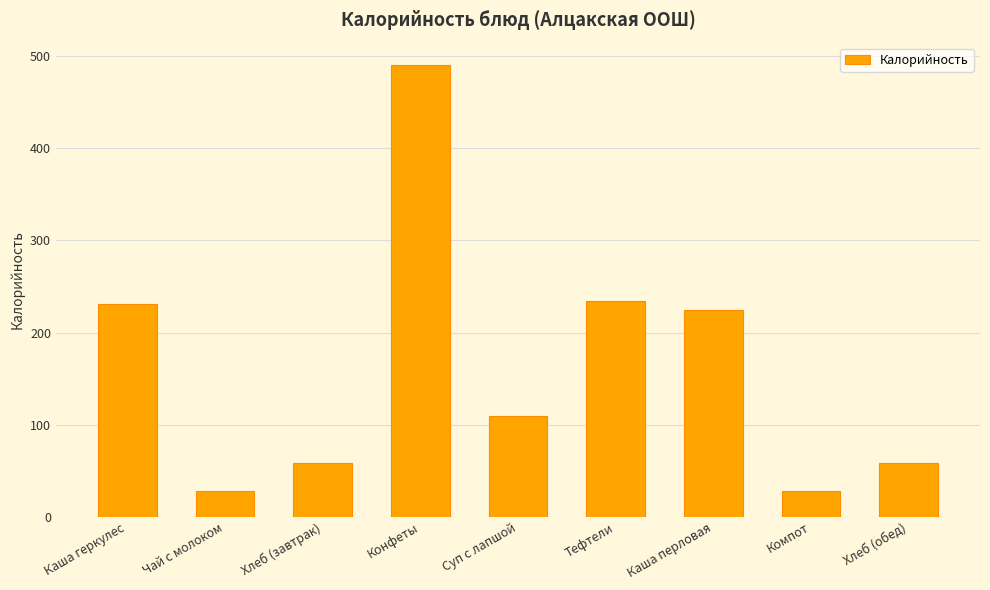

What is the difference between the values at Каша геркулес and Чай с молоком?

202.7